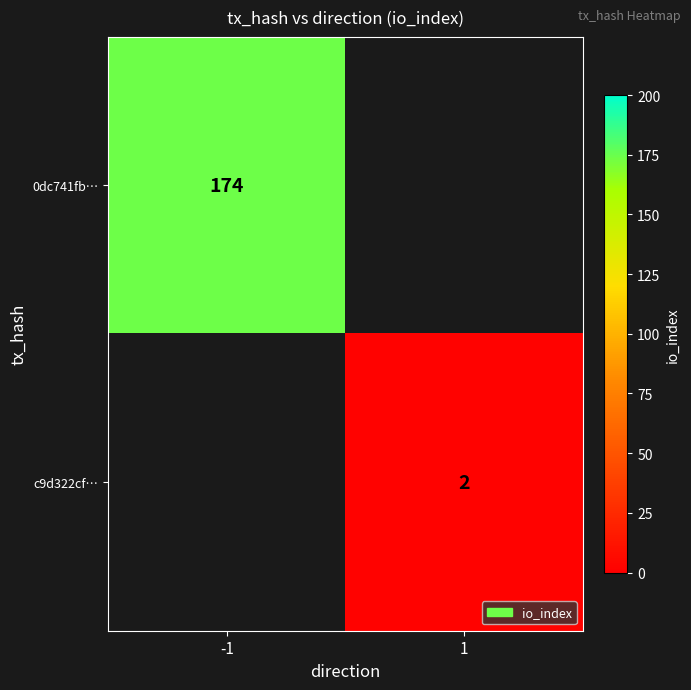

Is it true that 0dc741fb… equals 237.5 at -1?

False